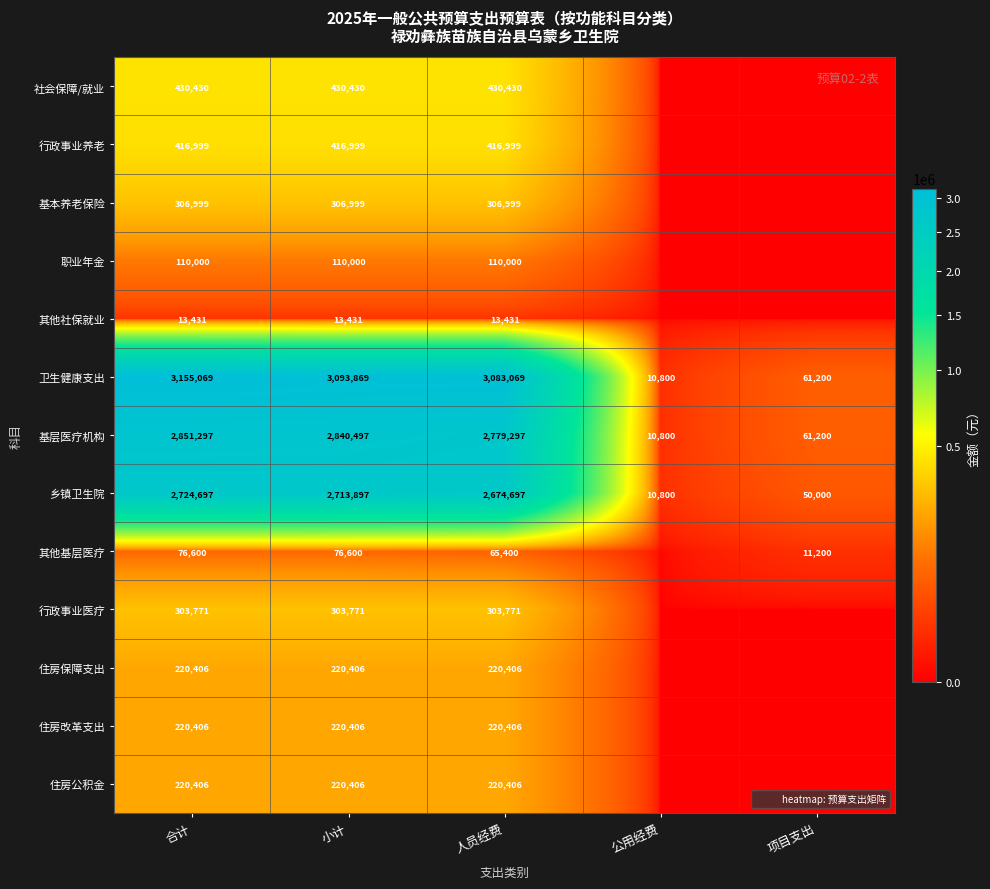

What is the sum of the 行政事业医疗 values at 小计 and 人员经费?

607542.6